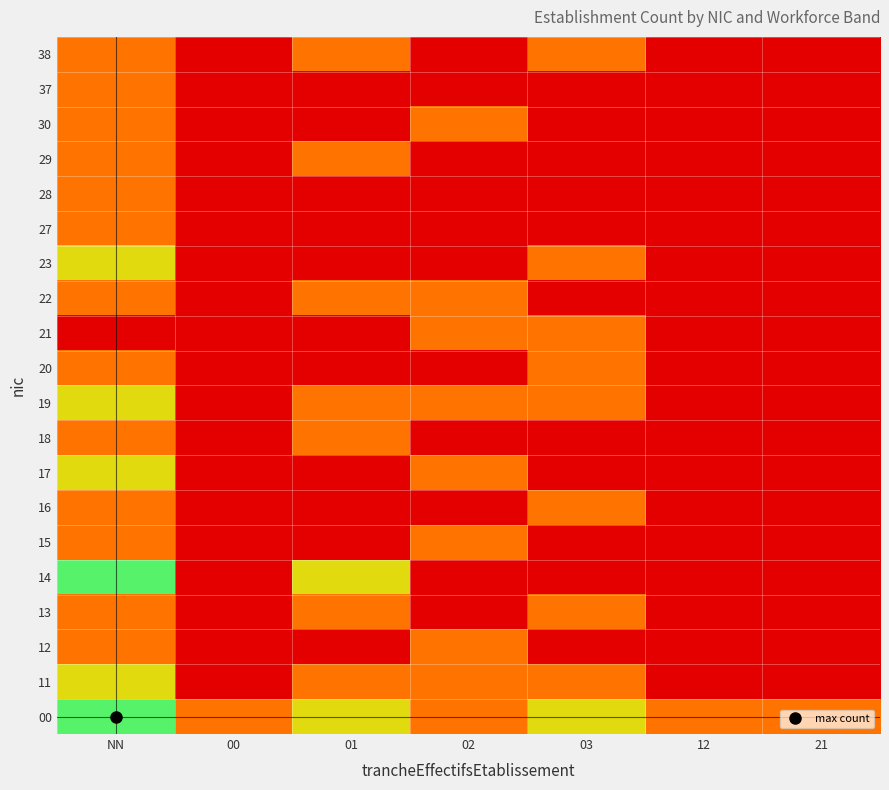

Reading left to right, what are all the values shown in this chart?

00: NN=3	00=1	01=2	02=1	03=2	12=1	21=1
11: NN=2	00=0	01=1	02=1	03=1	12=0	21=0
12: NN=1	00=0	01=0	02=1	03=0	12=0	21=0
13: NN=1	00=0	01=1	02=0	03=1	12=0	21=0
14: NN=3	00=0	01=2	02=0	03=0	12=0	21=0
15: NN=1	00=0	01=0	02=1	03=0	12=0	21=0
16: NN=1	00=0	01=0	02=0	03=1	12=0	21=0
17: NN=2	00=0	01=0	02=1	03=0	12=0	21=0
18: NN=1	00=0	01=1	02=0	03=0	12=0	21=0
19: NN=2	00=0	01=1	02=1	03=1	12=0	21=0
20: NN=1	00=0	01=0	02=0	03=1	12=0	21=0
21: NN=0	00=0	01=0	02=1	03=1	12=0	21=0
22: NN=1	00=0	01=1	02=1	03=0	12=0	21=0
23: NN=2	00=0	01=0	02=0	03=1	12=0	21=0
27: NN=1	00=0	01=0	02=0	03=0	12=0	21=0
28: NN=1	00=0	01=0	02=0	03=0	12=0	21=0
29: NN=1	00=0	01=1	02=0	03=0	12=0	21=0
30: NN=1	00=0	01=0	02=1	03=0	12=0	21=0
37: NN=1	00=0	01=0	02=0	03=0	12=0	21=0
38: NN=1	00=0	01=1	02=0	03=1	12=0	21=0